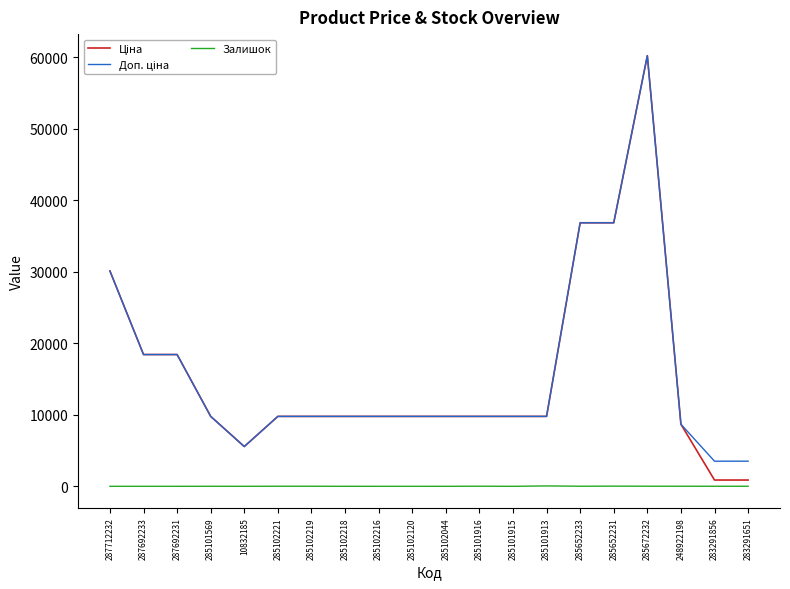

Is it true that Залишок equals 9.0 at 283291856?

True